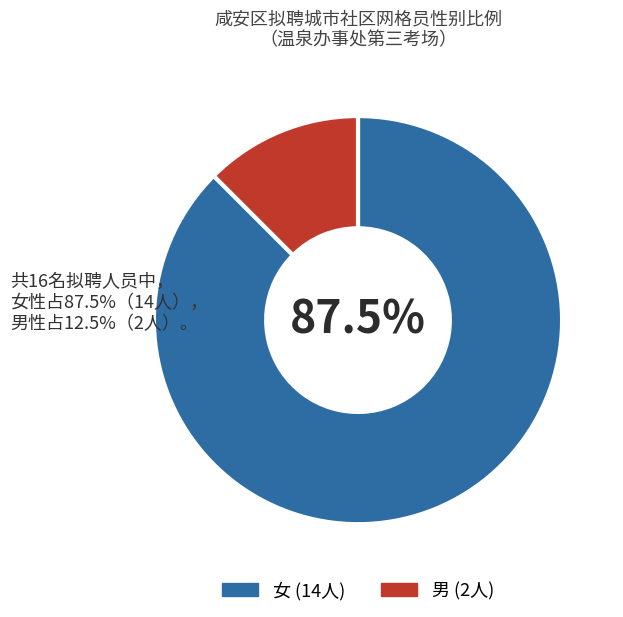

What is the smallest slice in the pie chart?

男